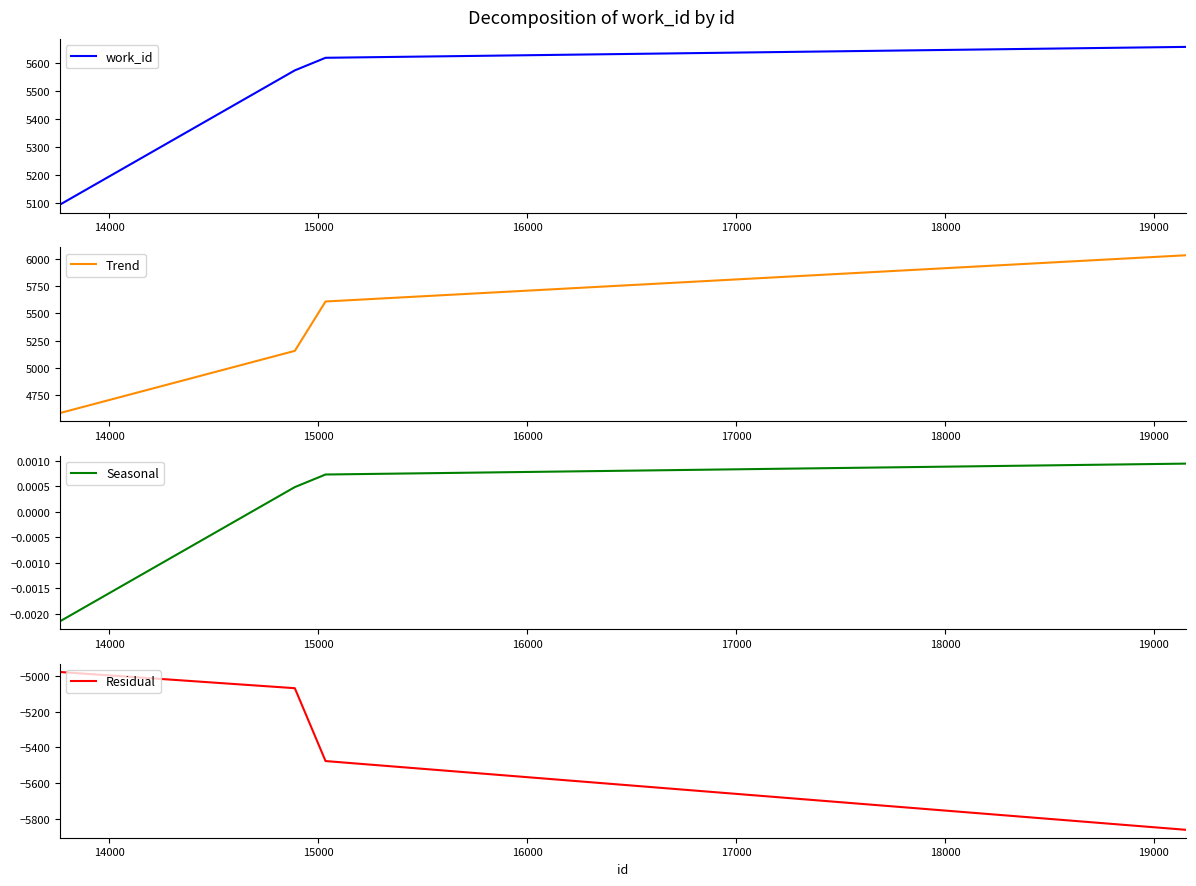

What is the highest value of the Residual series?

-4976.7